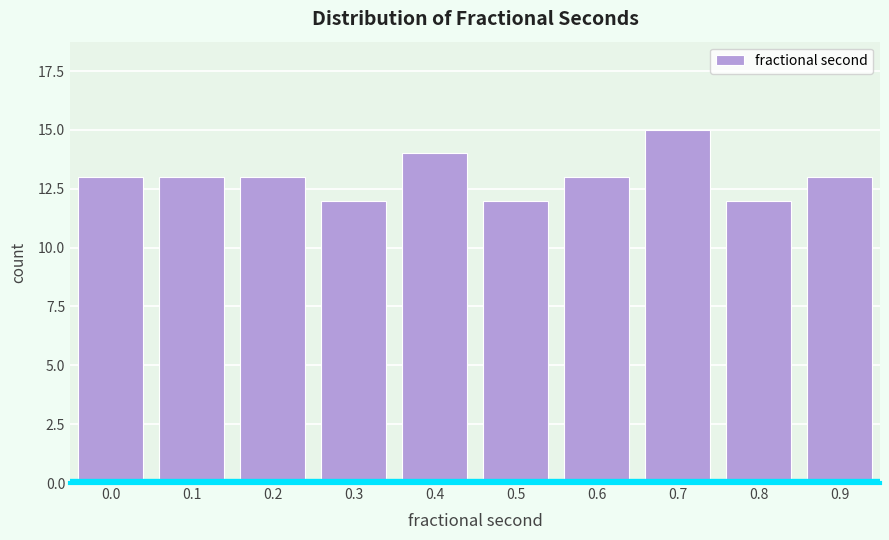

Reading left to right, what are all the values shown in this chart?

0.0=13	0.1=13	0.2=13	0.3=12	0.4=14	0.5=12	0.6=13	0.7=15	0.8=12	0.9=13